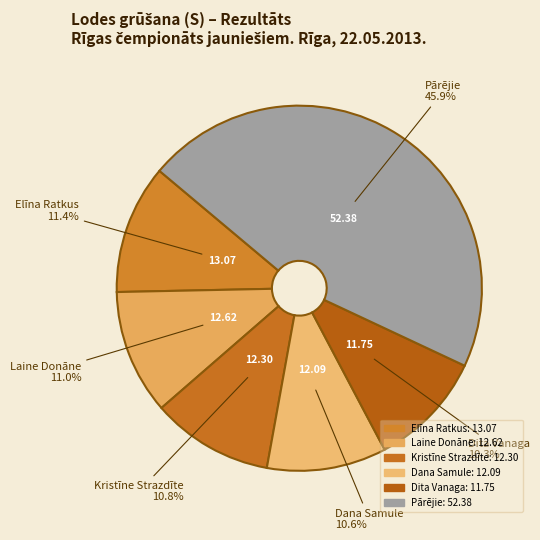

How many slices are in this pie chart?

6